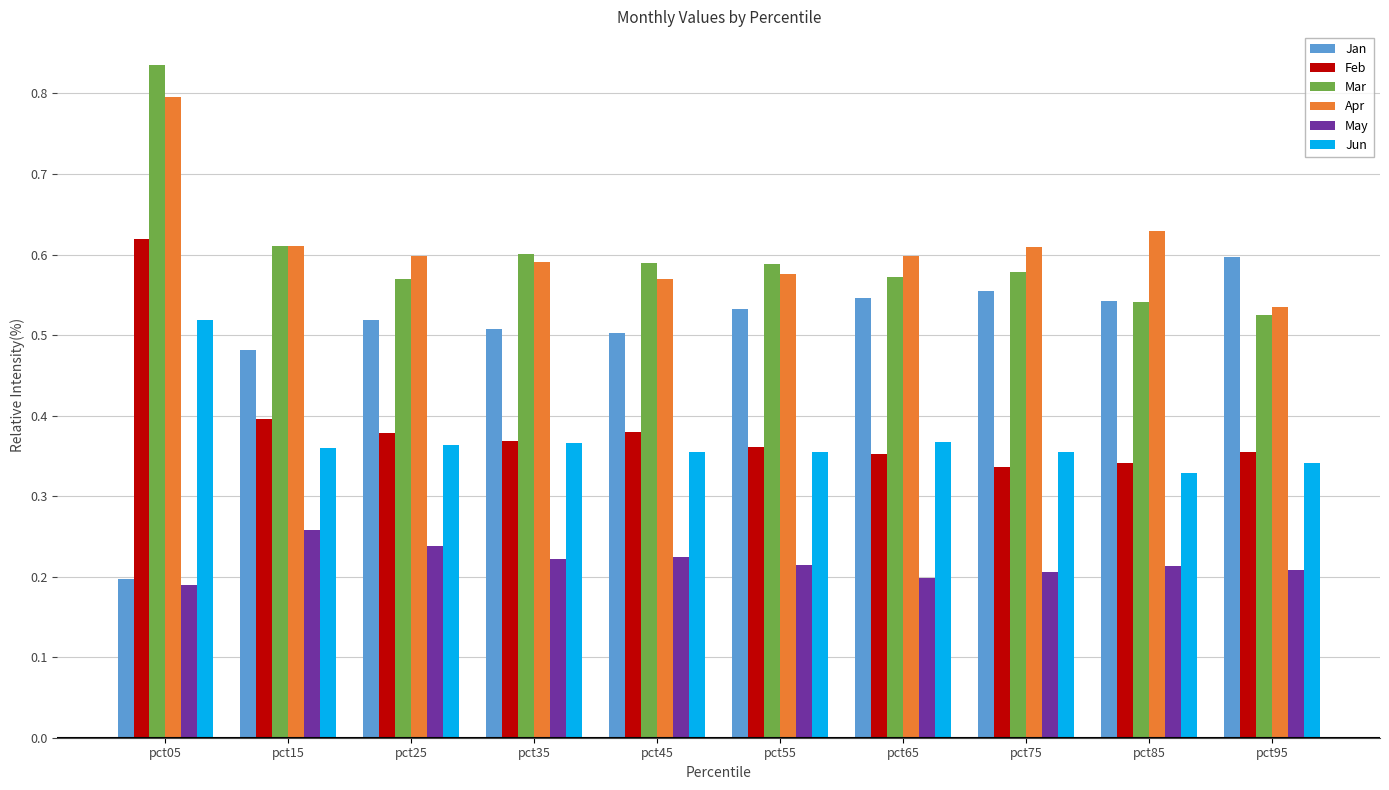

The Mar series shows 0.6 at pct45. True or false?

True